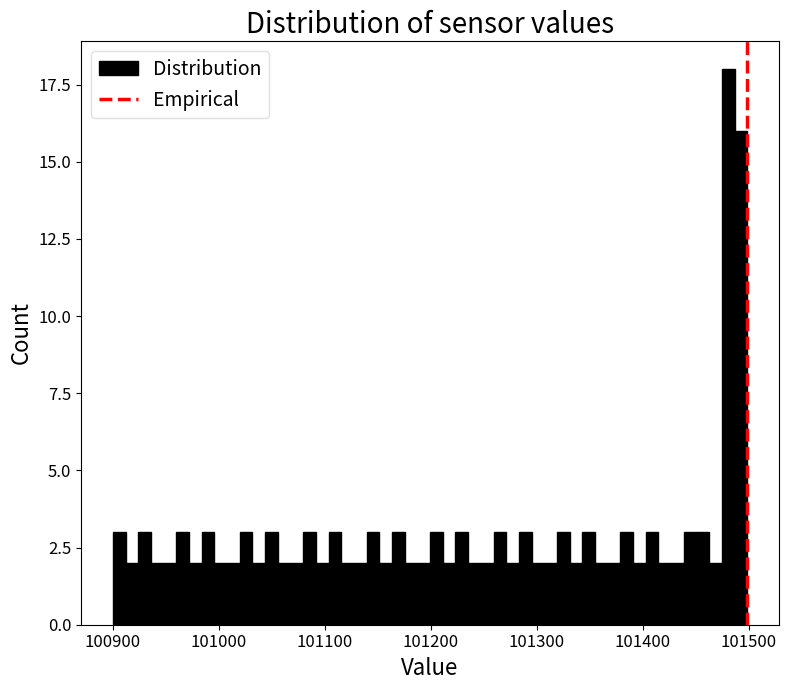

Read against the x-axis, roughly where is the centre of the tallest bar?

101480